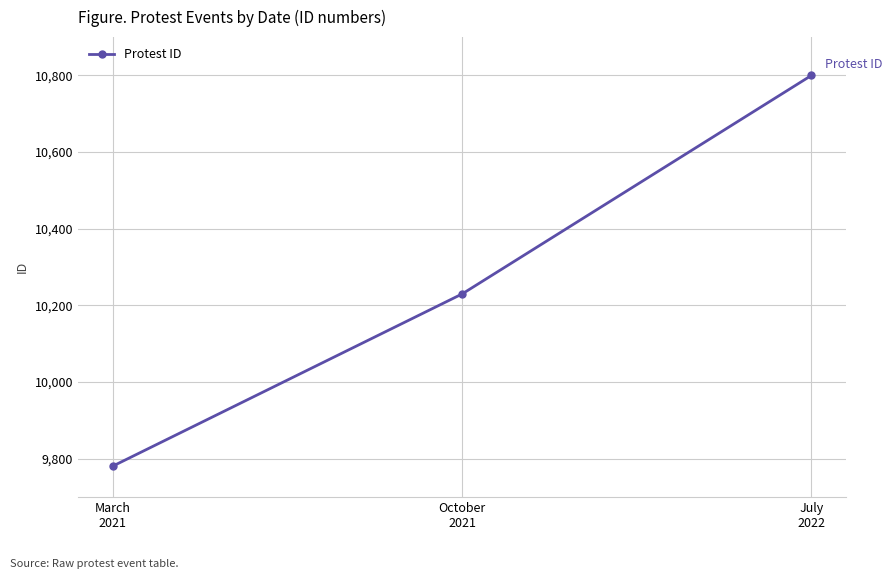

What is the label of the 2nd point from the left?

October
2021